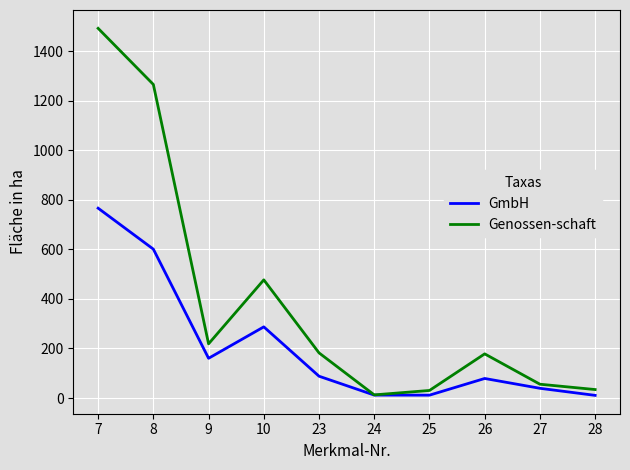

Which category has the highest value across all series?

7